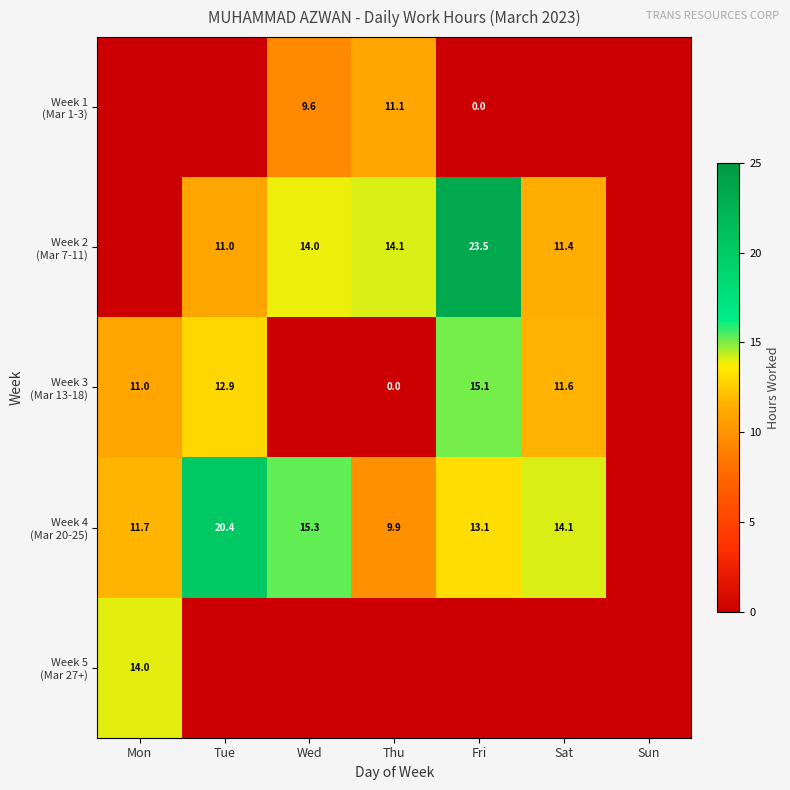

Is the value of Week 3 (Mar 13-18) at Sun greater than the value of Week 1 (Mar 1-3) at Mon?

No